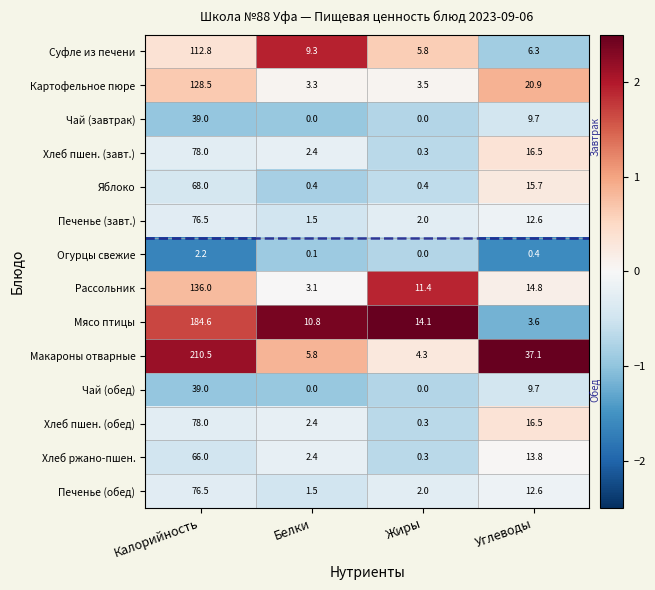

What is the approximate value of Хлеб ржано-пшен. at Углеводы?

13.8